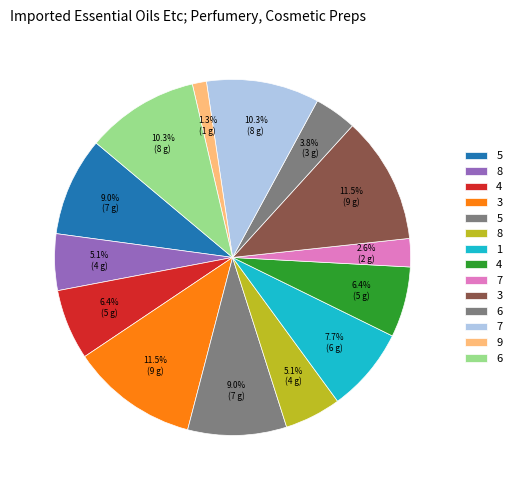

Count the number of slices in the pie.

14